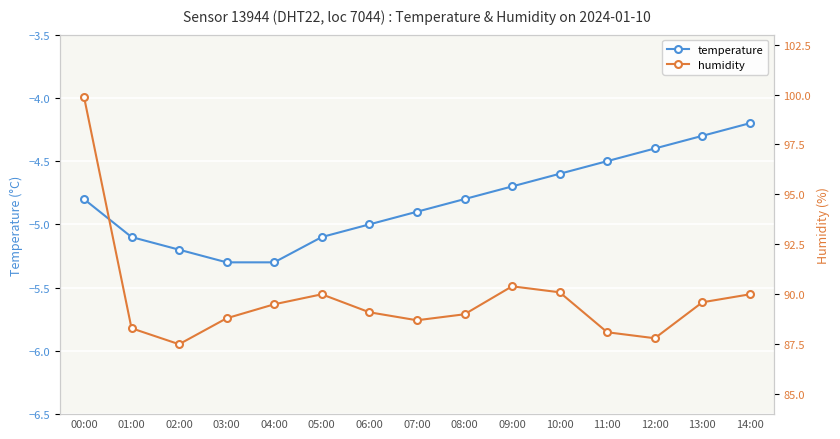

At how many categories does at least one series exceed 62?

15